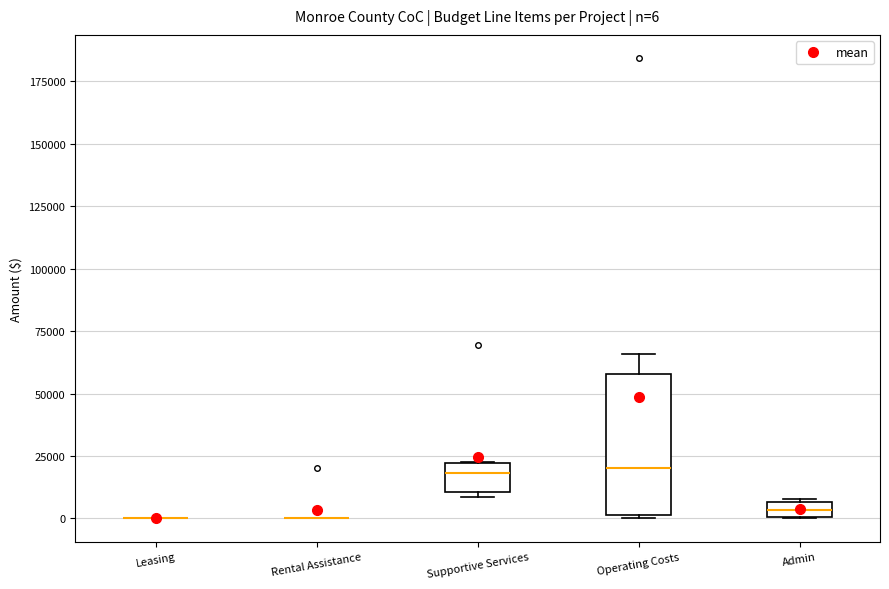

Which box is the tallest, from its lower edge to its upper edge?

Operating Costs